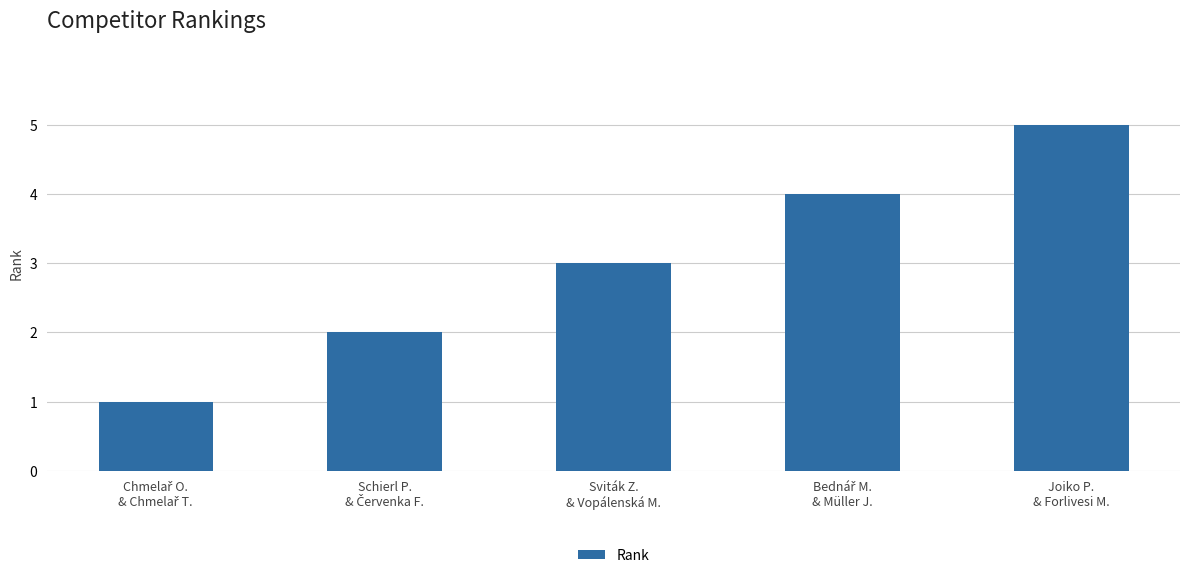

What is the sum of all values?

15